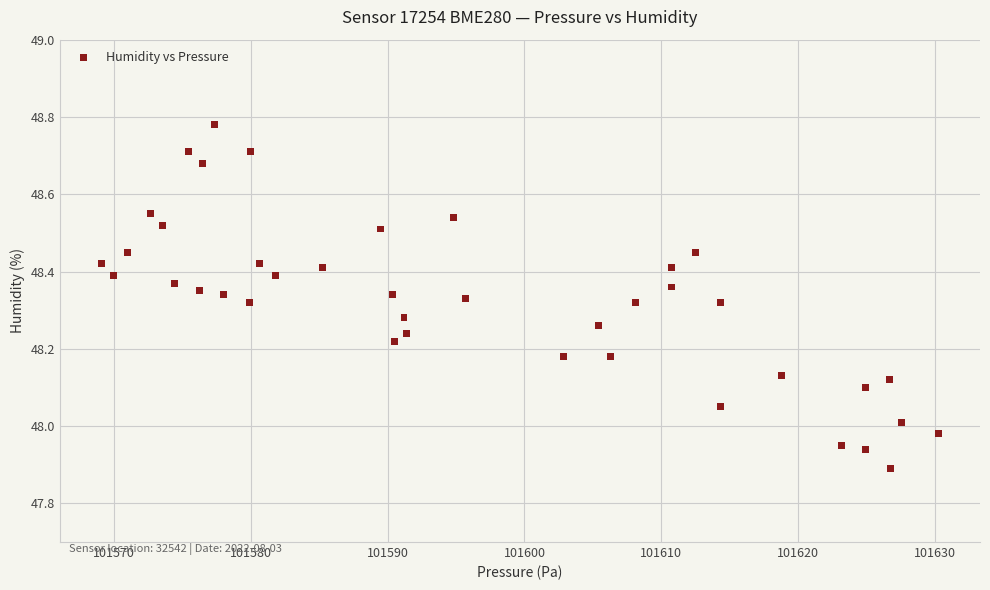

What is the range of Y values (max minus min)?

0.9